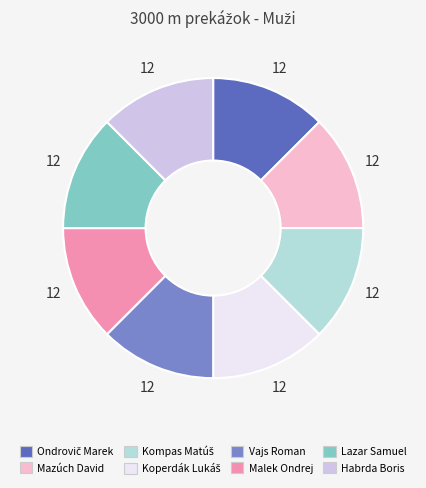

The Lazar Samuel slice represents 32% of the pie. True or false?

False